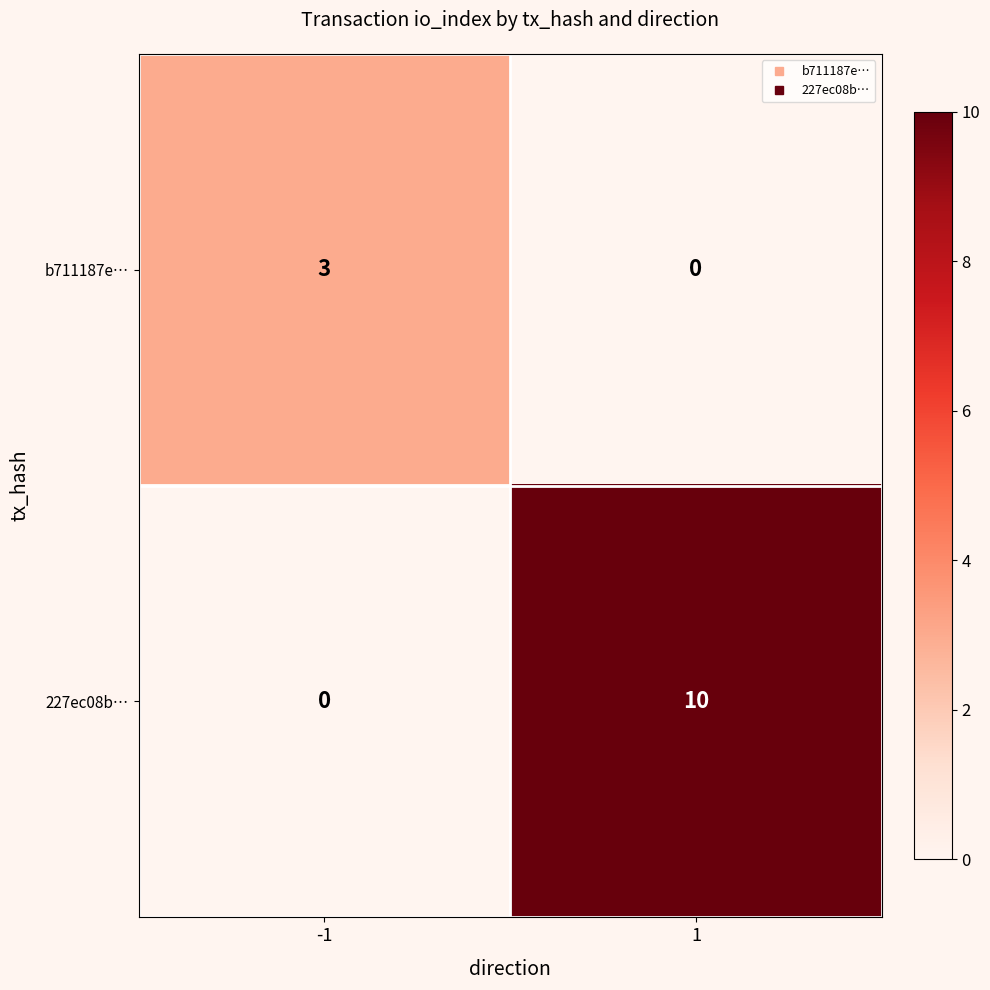

True or false: b711187e… has a value of 0 at 1.

True